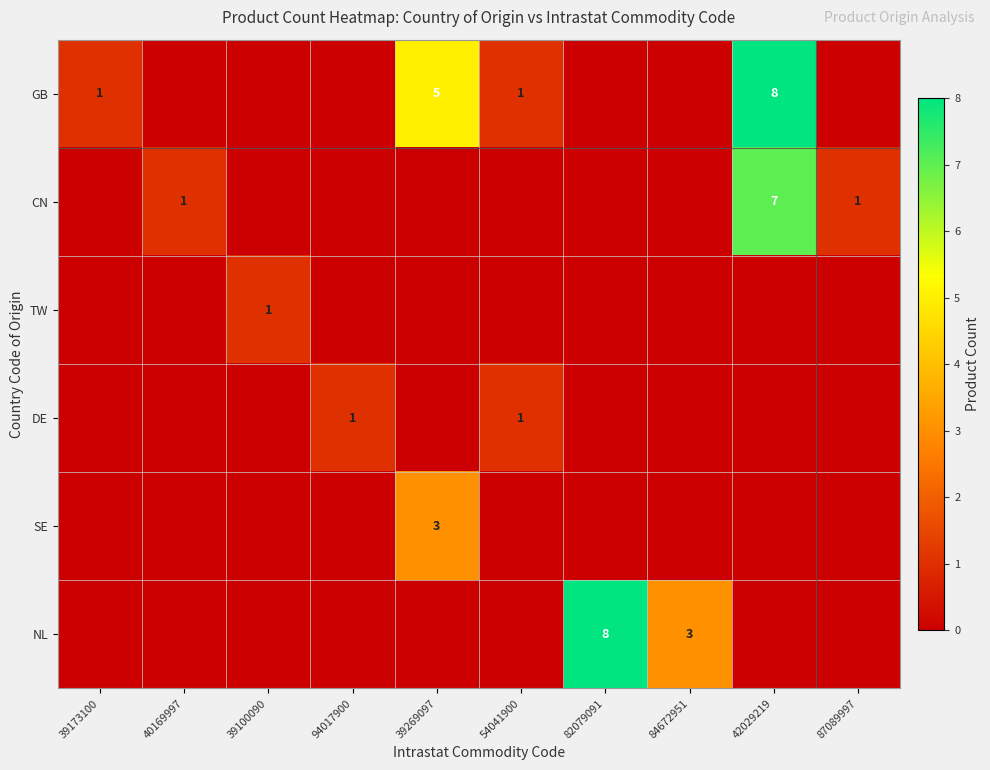

True or false: NL has a value of 3 at 84672951.

True